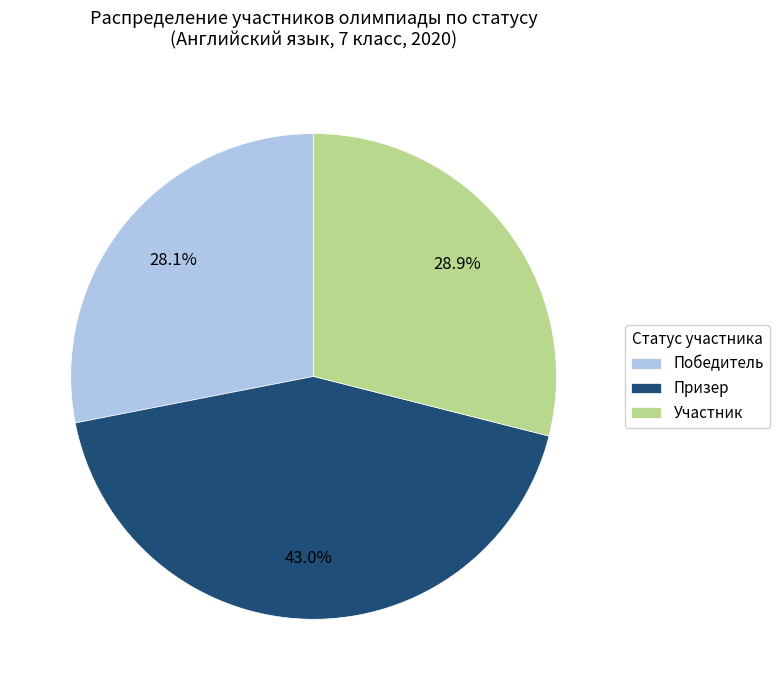

Approximately how many times larger is the value at Участник compared to Победитель?

1.0